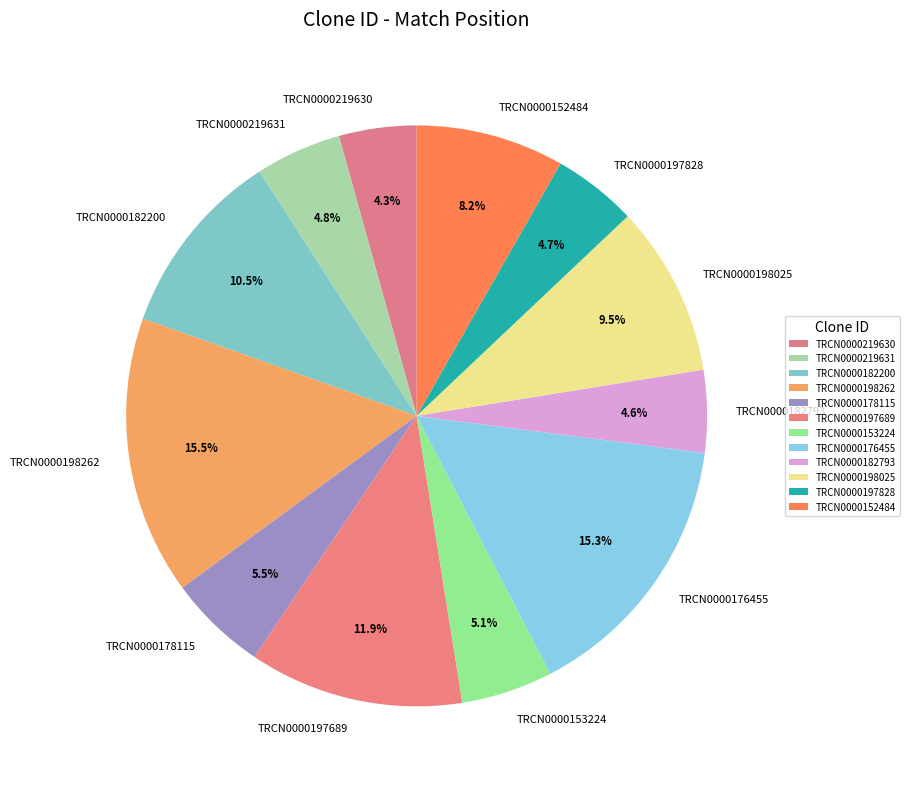

How many segments does this pie chart have?

12